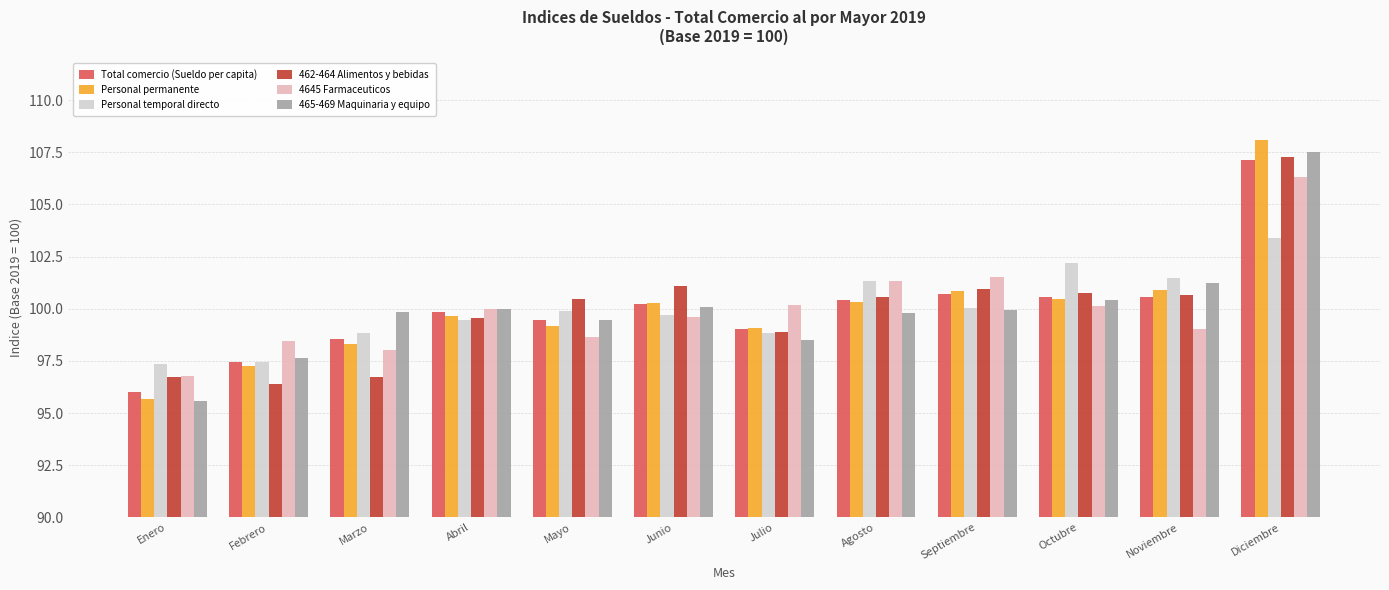

What is the difference between the Total comercio (Sueldo per capita) values at Mayo and Febrero?

2.0